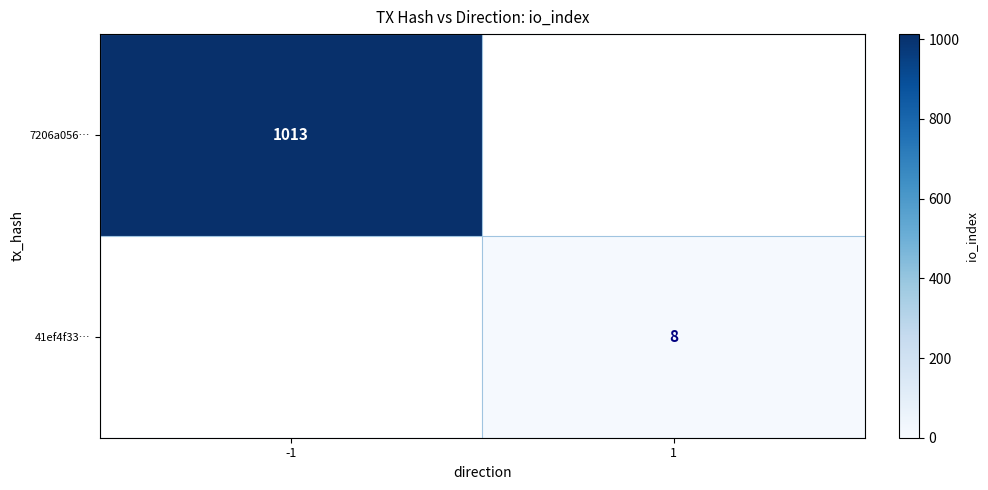

Is the value of 7206a056… at -1 greater than the value of 41ef4f33… at 1?

Yes